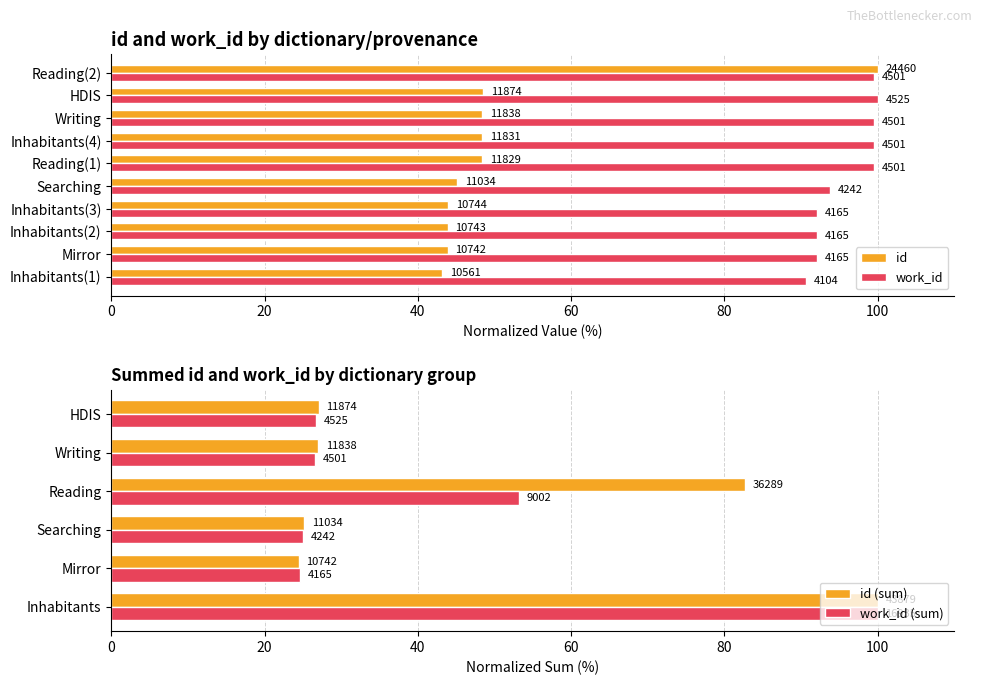

At which category is the sum across all series the highest?

Reading(2)